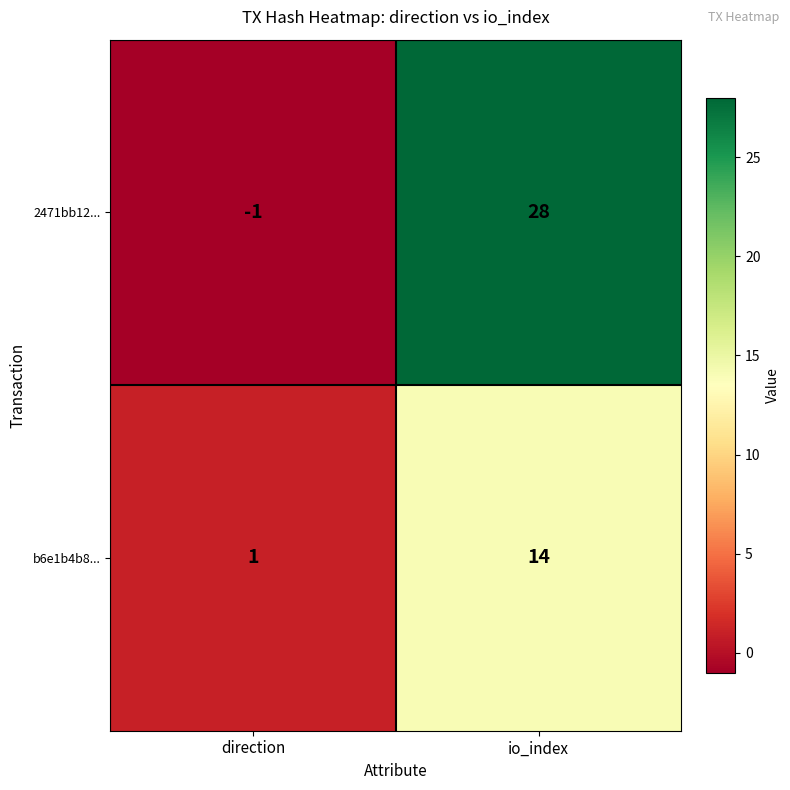

Which label corresponds to the largest value in the chart?

io_index